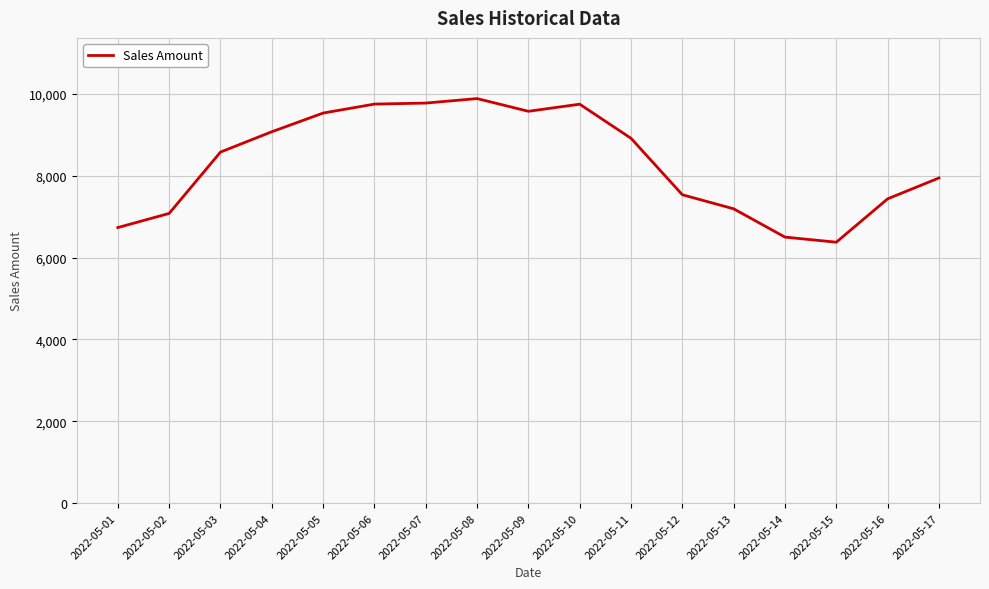

What is the change in value from 2022-05-08 to 2022-05-13?

-2693.4